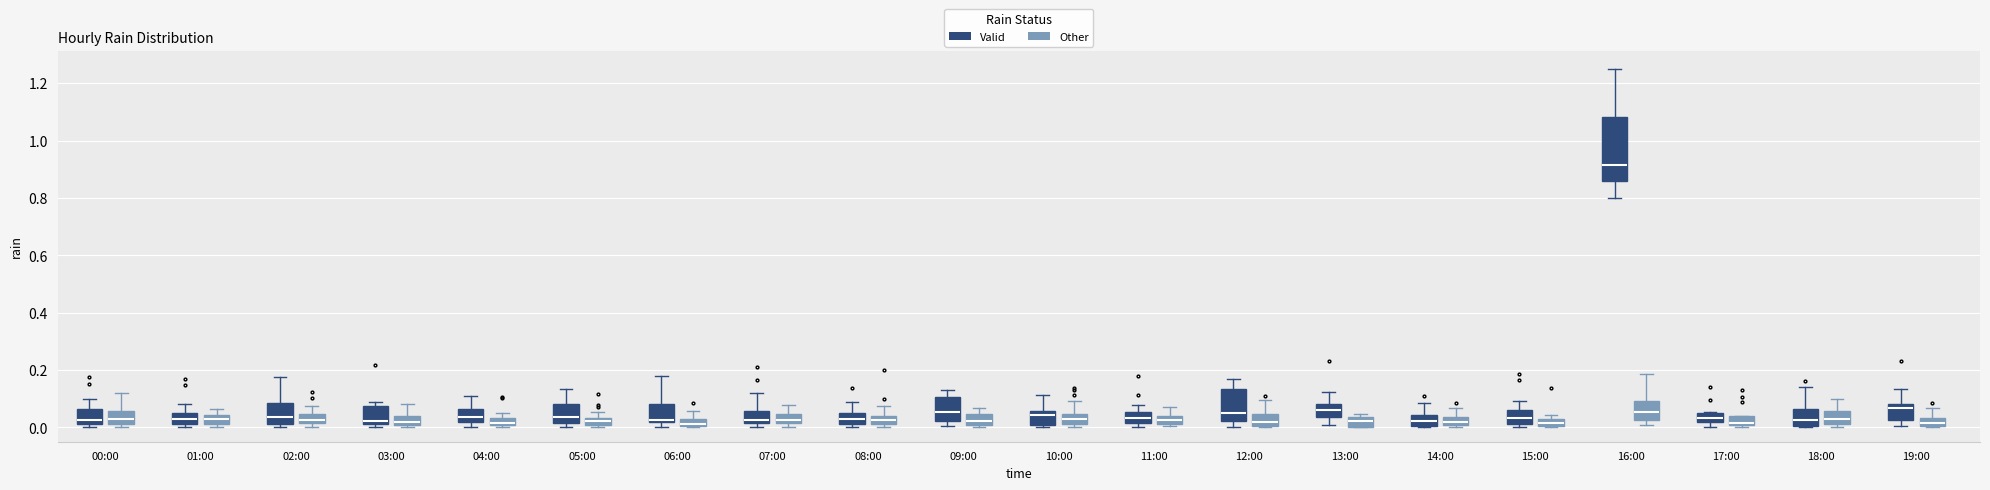

Which box is the tallest, from its lower edge to its upper edge?

16:00 (Valid)